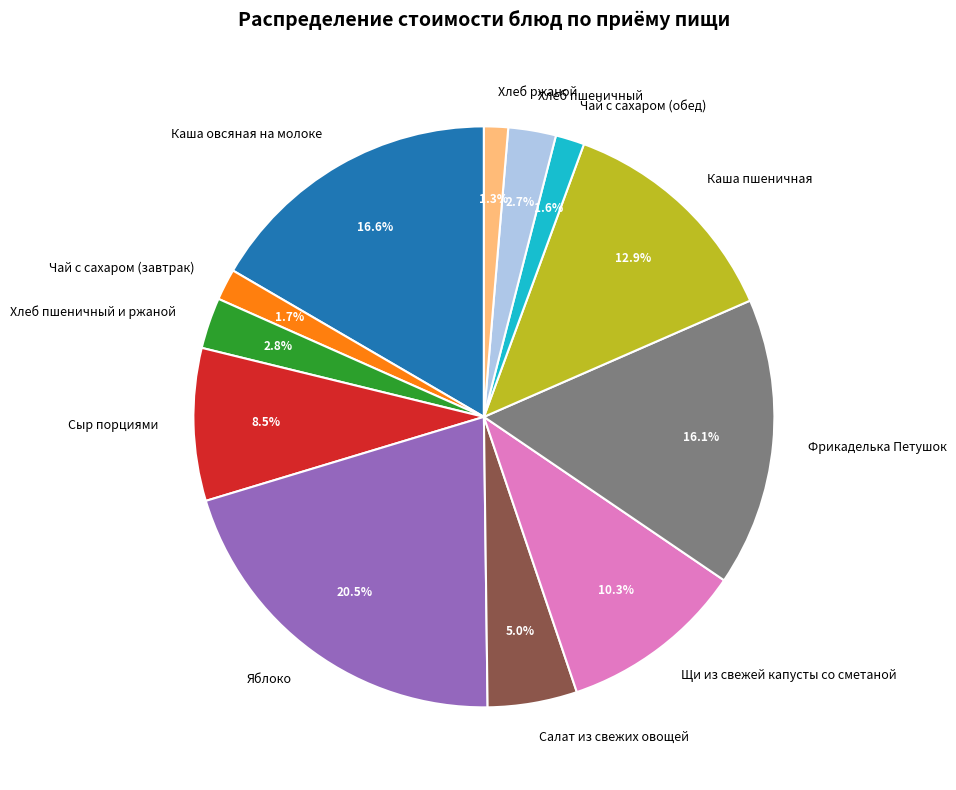

Which has a higher value, Яблоко or Хлеб ржаной?

Яблоко